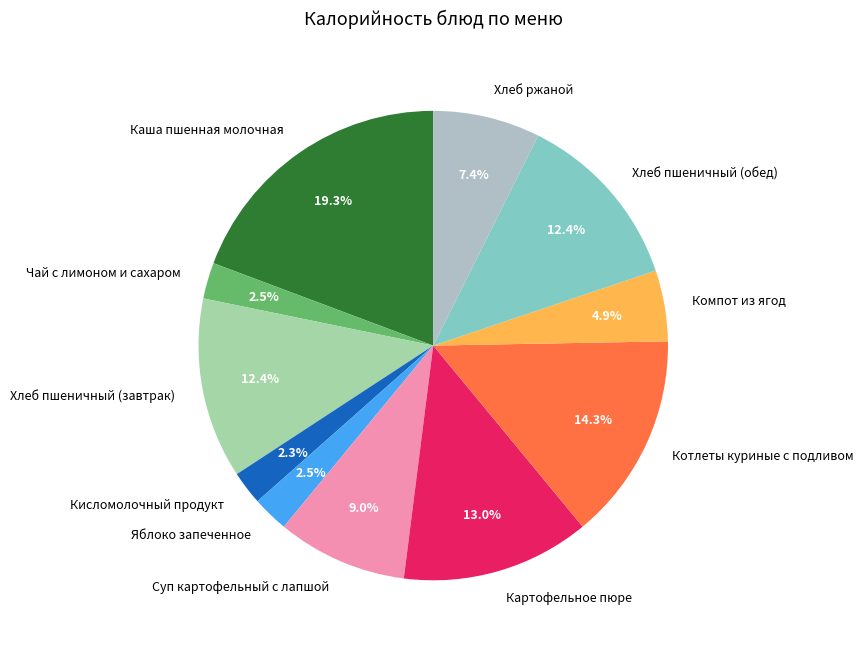

Between Компот из ягод and Хлеб ржаной, which is larger?

Хлеб ржаной